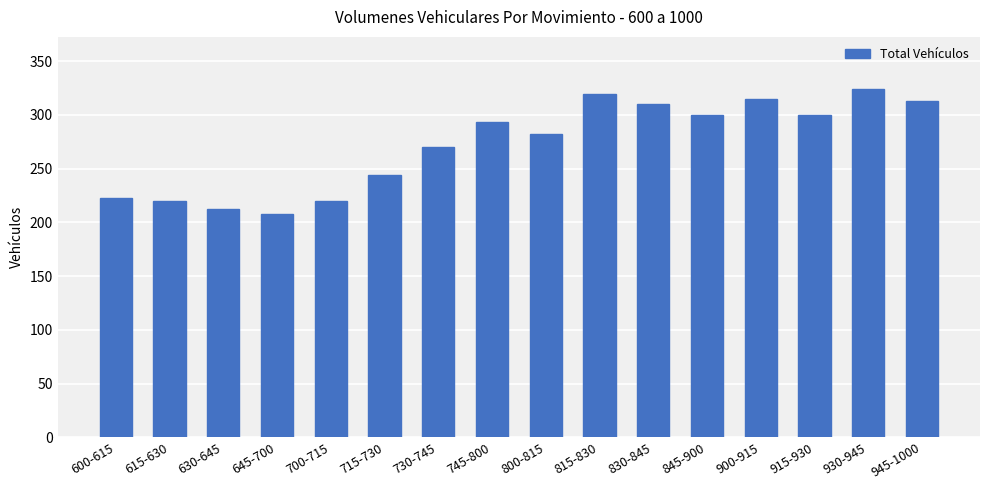

What is the label of the 16th bar from the left?

945-1000